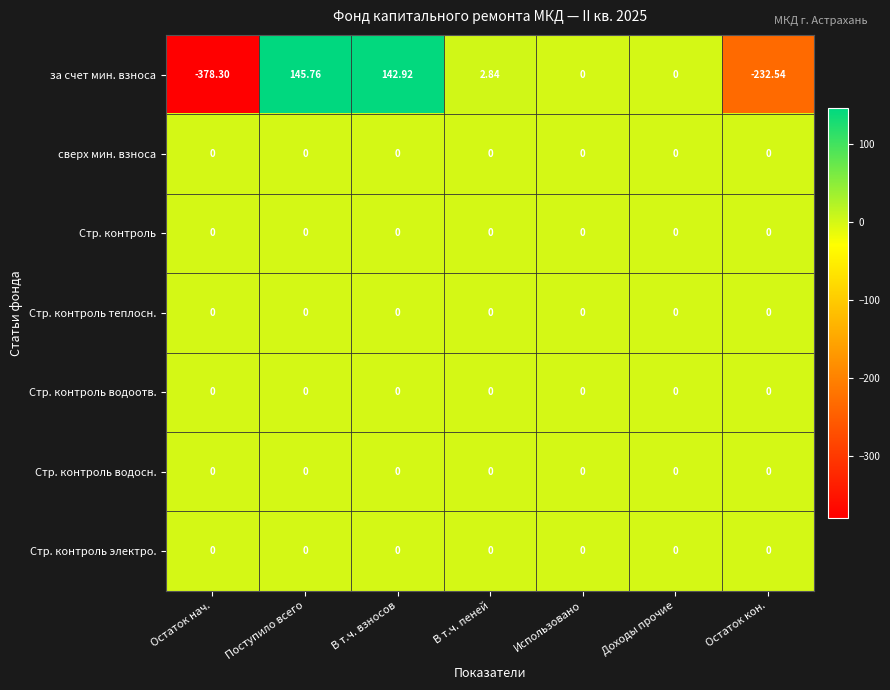

Which series has the largest range (max minus min)?

за счет мин. взноса